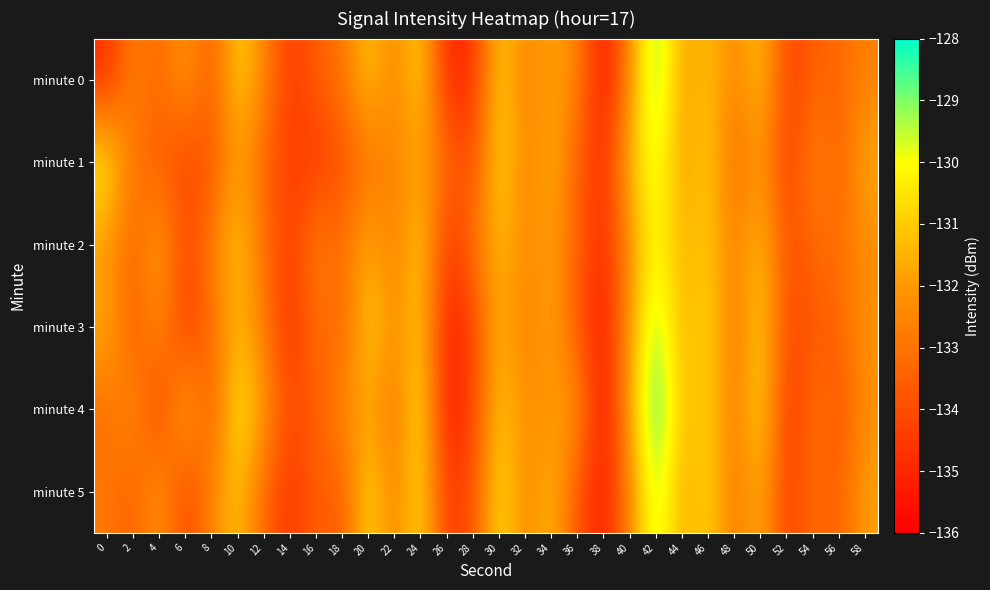

Which has a higher value, 24 or 0?

24